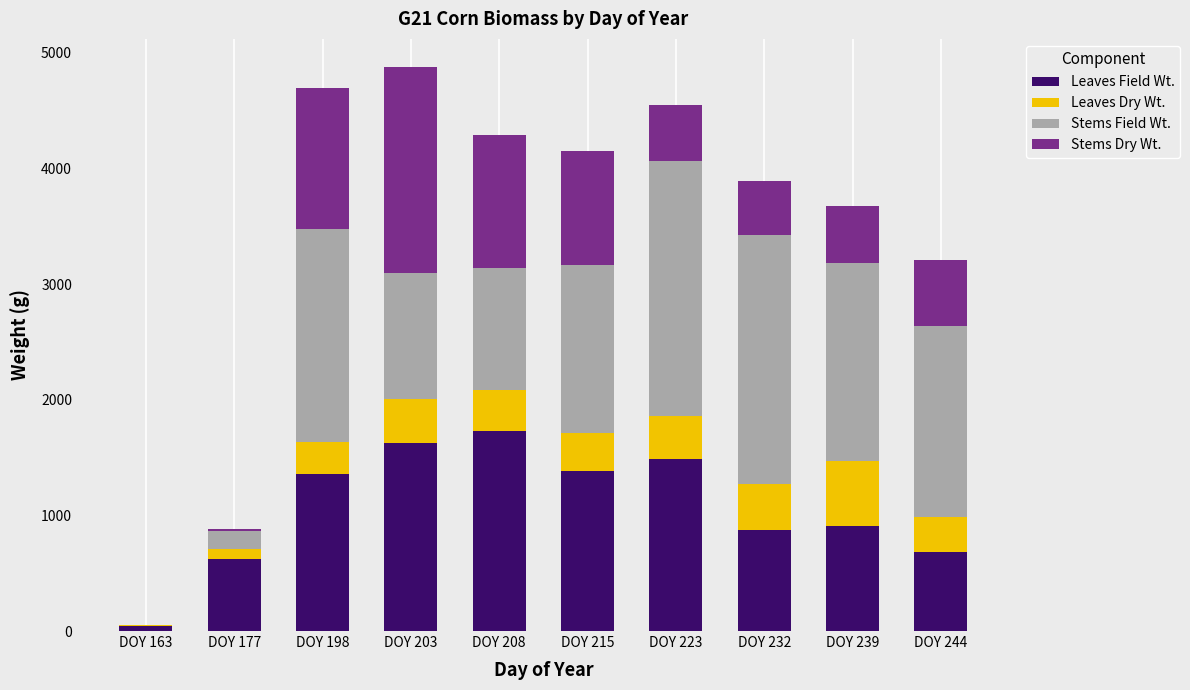

Is it true that Leaves Field Wt. equals 422.4 at DOY 215?

False